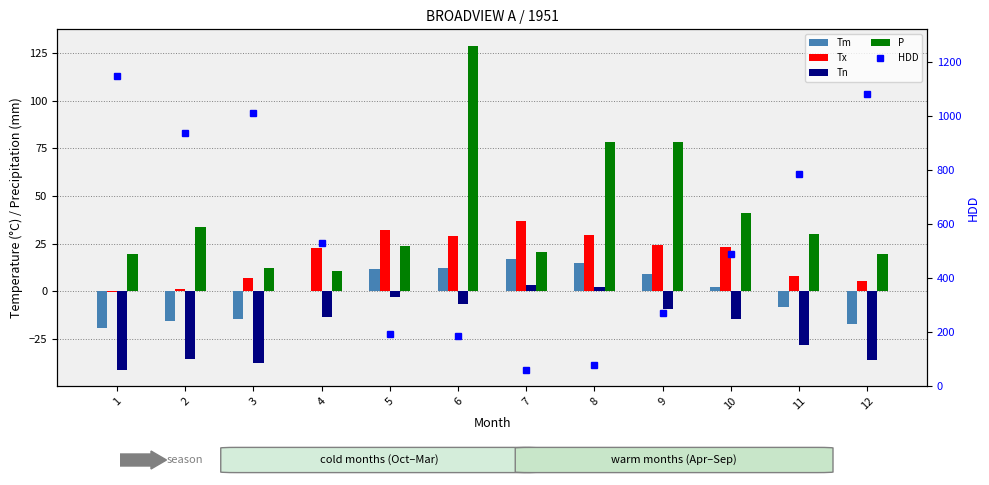

Which has a higher value, 5 or 9?

5